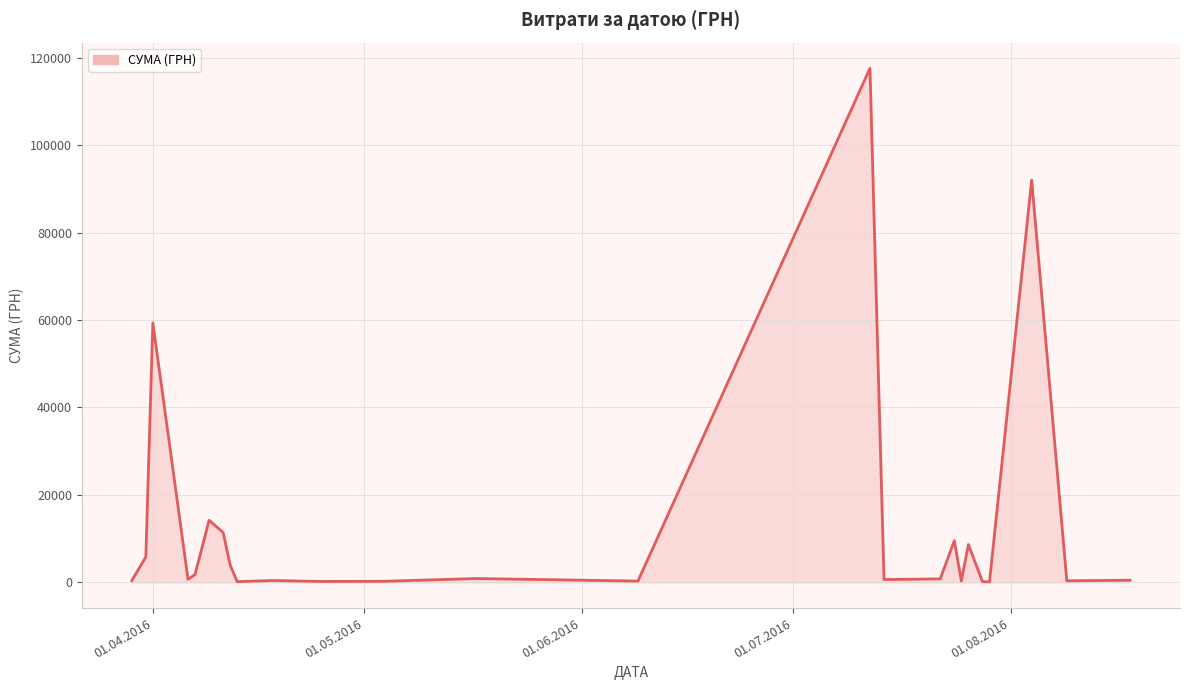

How many series are shown in this chart?

1